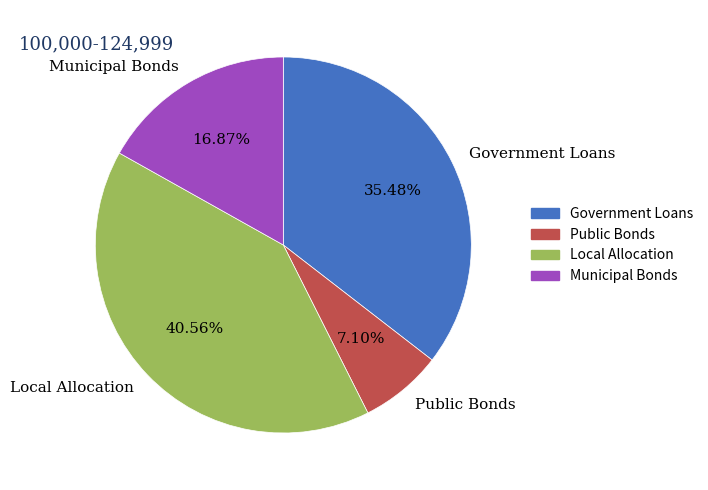

Which category has the biggest portion of the pie?

Local Allocation